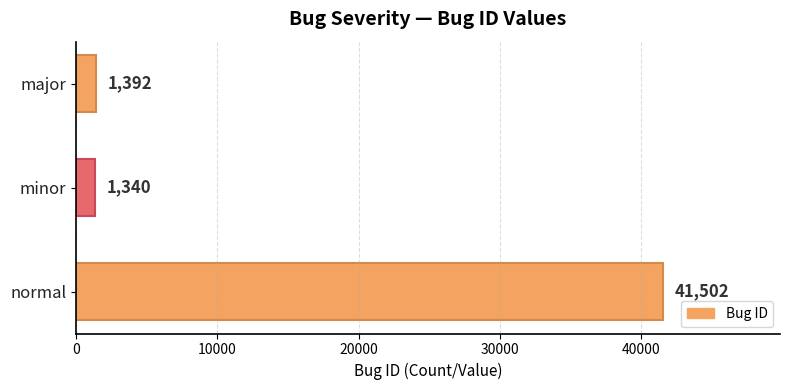

Is it true that the value at major is 1392?

True